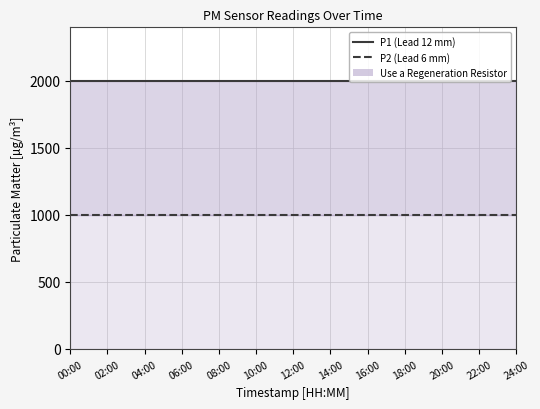

At how many categories does at least one series exceed 1769?

13